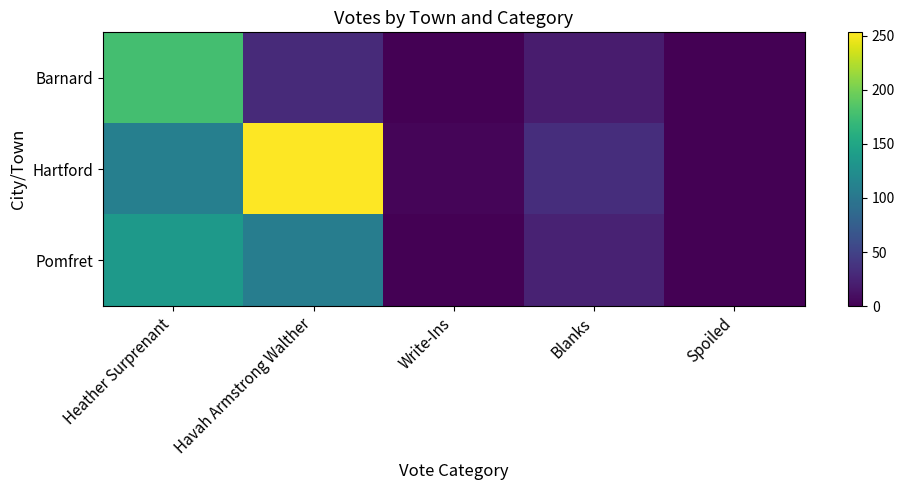

Reading left to right, what are all the values shown in this chart?

Barnard: Heather Surprenant=177	Havah Armstrong Walther=30	Write-Ins=0	Blanks=19	Spoiled=0
Hartford: Heather Surprenant=109	Havah Armstrong Walther=253	Write-Ins=3	Blanks=33	Spoiled=0
Pomfret: Heather Surprenant=137	Havah Armstrong Walther=107	Write-Ins=0	Blanks=24	Spoiled=0